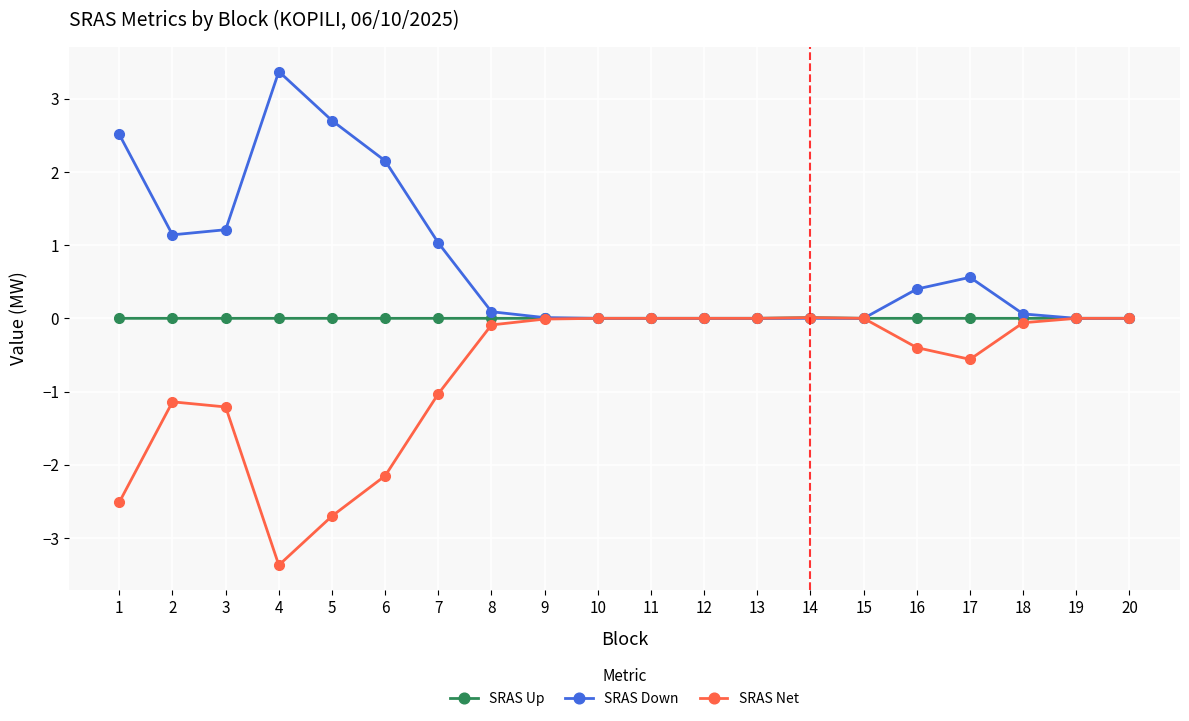

What is the minimum value shown in the chart?

-3.4